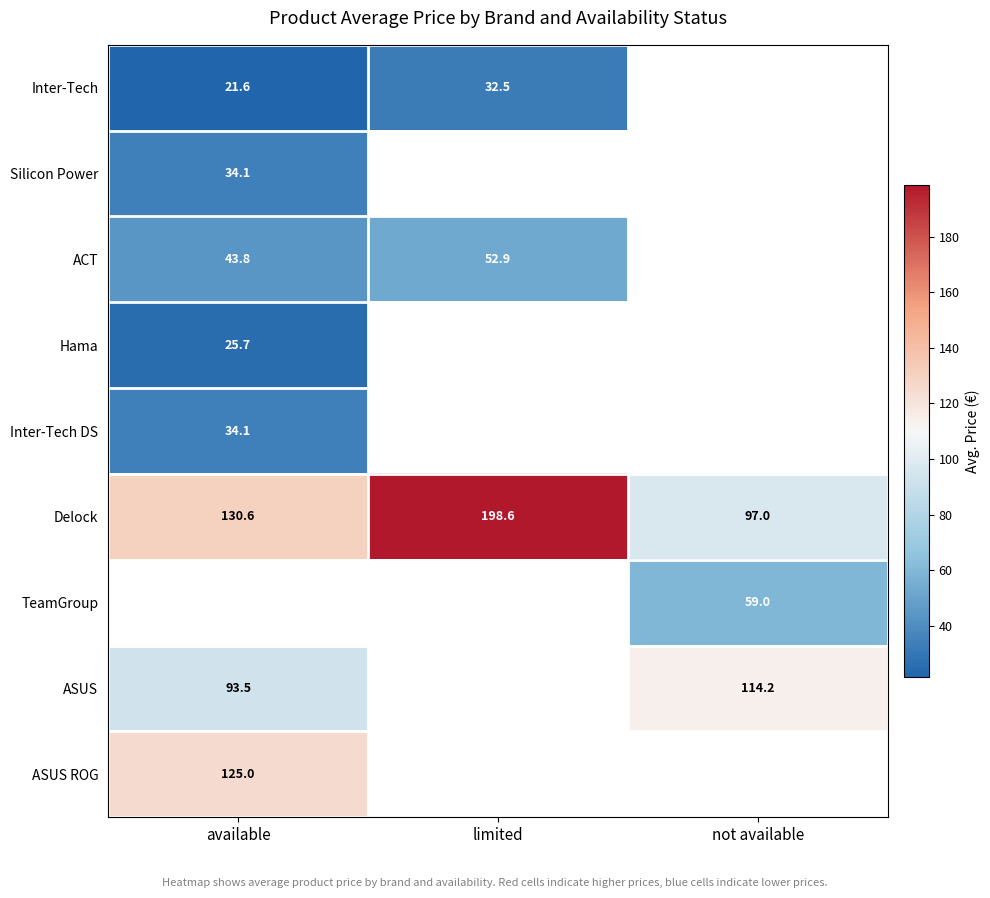

Is the value of TeamGroup at not available greater than the value of Hama at available?

Yes